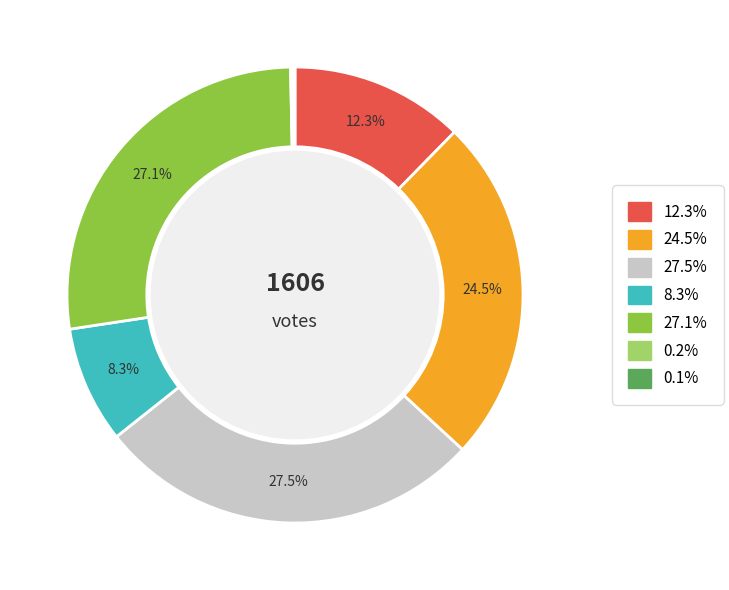

Is there any slice that represents more than half of the pie?

No